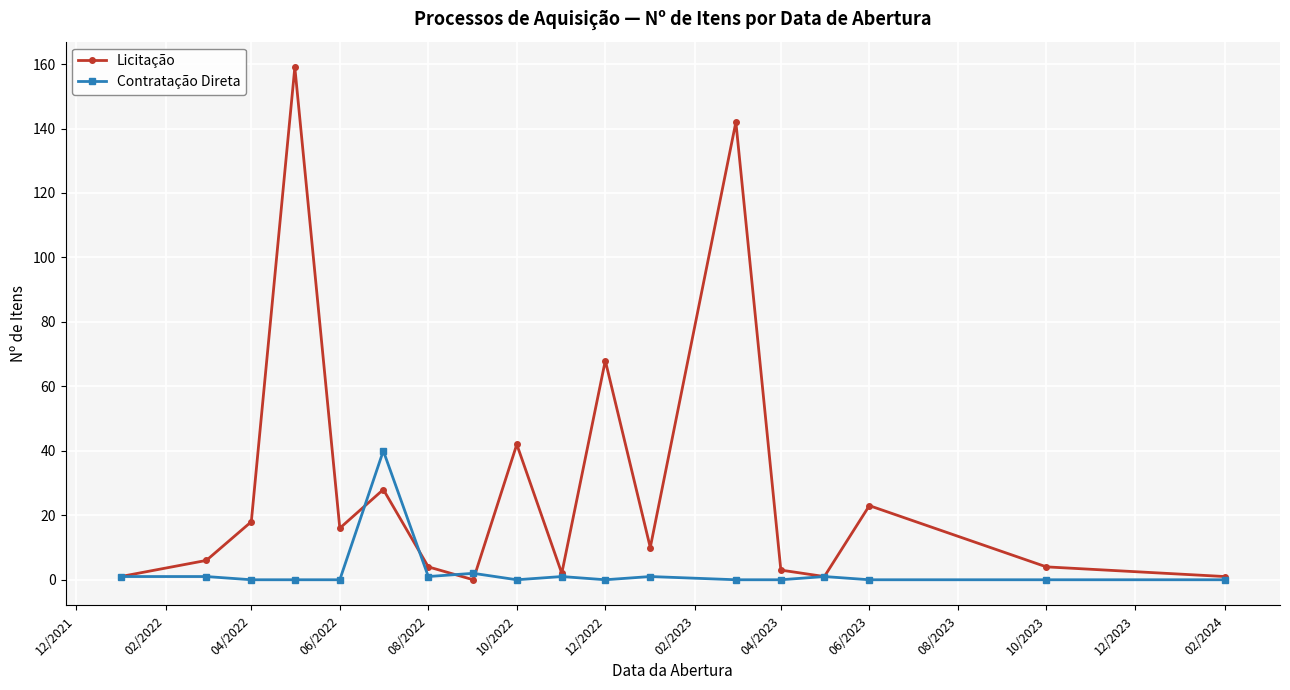

What is the value of the Licitação point at the 13th from the left?

142